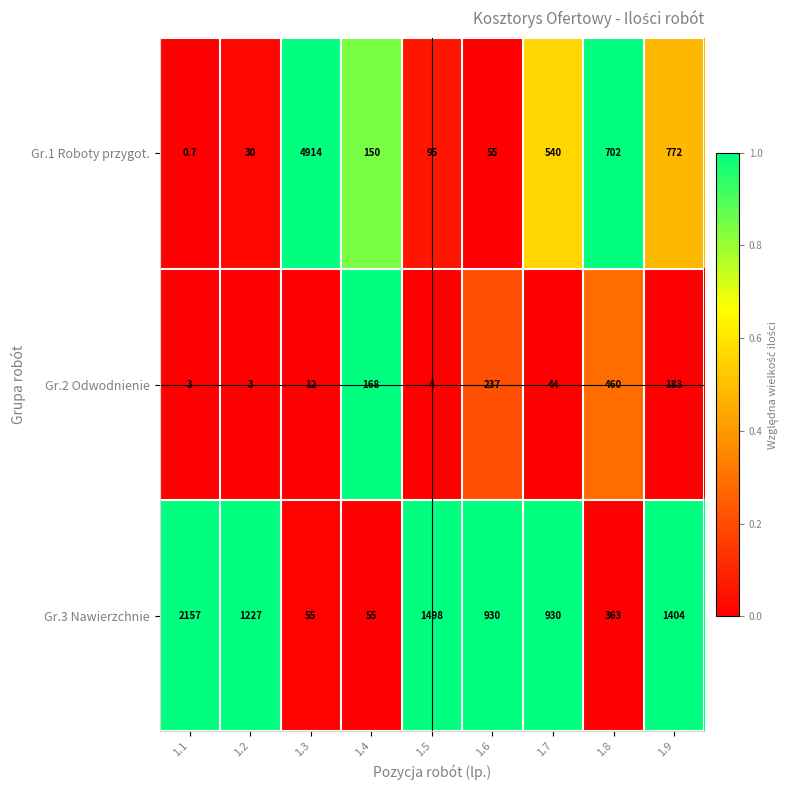

Which series has the largest total across all categories?

Gr.3 Nawierzchnie